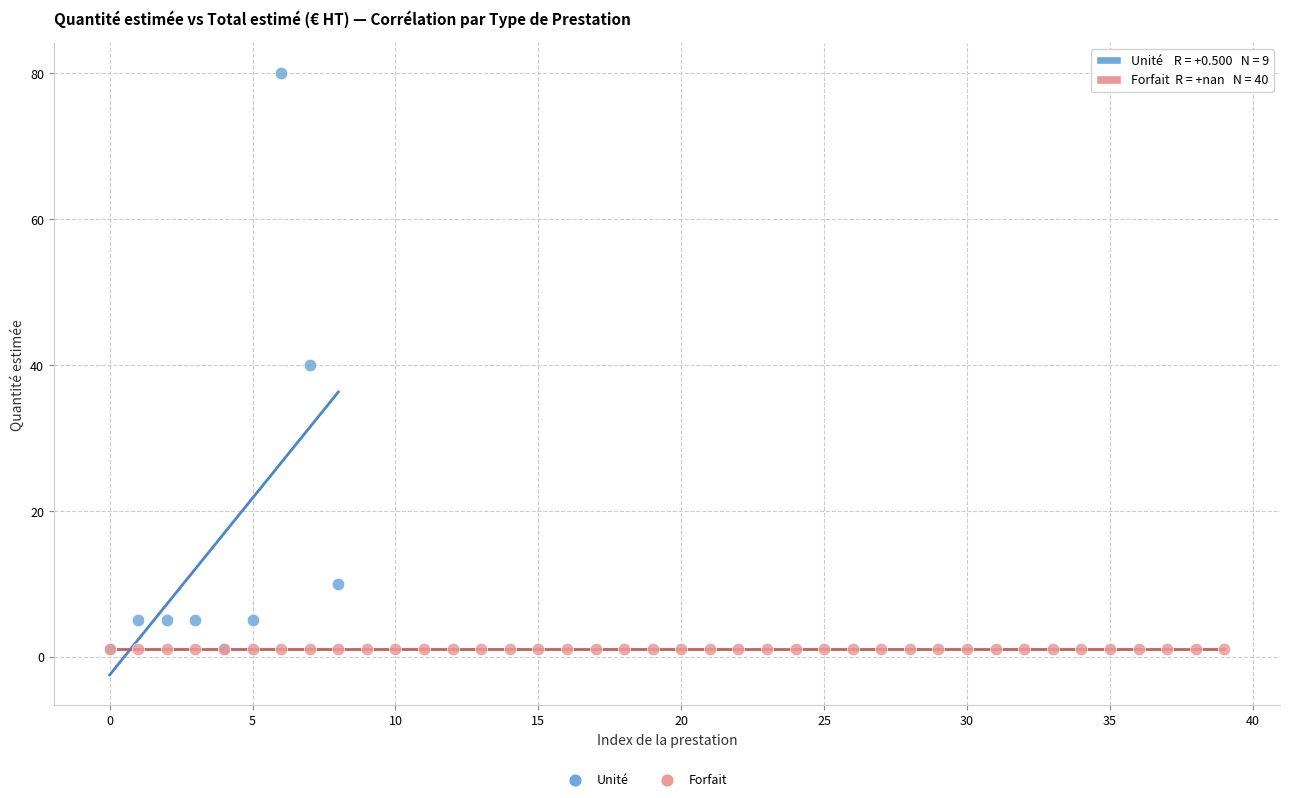

Which series reaches the maximum Y coordinate?

Unité